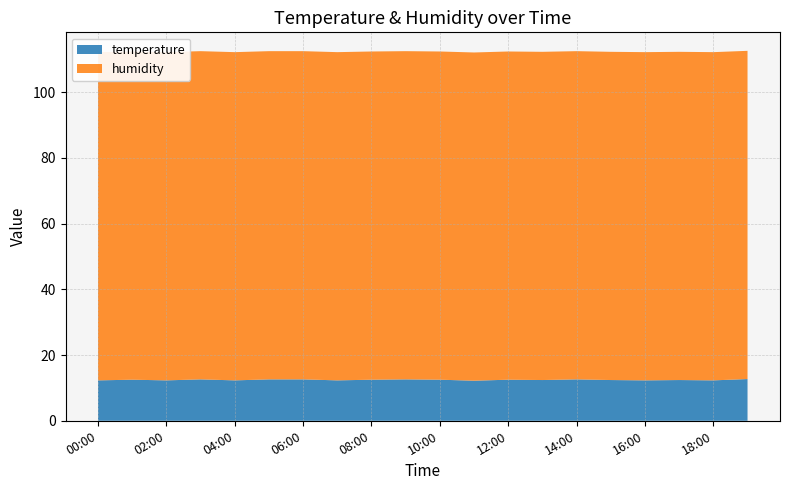

Reading left to right, extract all data points from this chart.

temperature: 00:00=12.3	01:00=12.5	02:00=12.3	03:00=12.6	04:00=12.3	05:00=12.6	06:00=12.6	07:00=12.3	08:00=12.5	09:00=12.6	10:00=12.5	11:00=12.2	12:00=12.5	13:00=12.4	14:00=12.6	15:00=12.4	16:00=12.3	17:00=12.4	18:00=12.3	19:00=12.7
humidity: 00:00=99.9	01:00=99.9	02:00=99.9	03:00=99.9	04:00=99.9	05:00=99.9	06:00=99.9	07:00=99.9	08:00=99.9	09:00=99.9	10:00=99.9	11:00=99.9	12:00=99.9	13:00=99.9	14:00=99.9	15:00=99.9	16:00=99.9	17:00=99.9	18:00=99.9	19:00=99.9